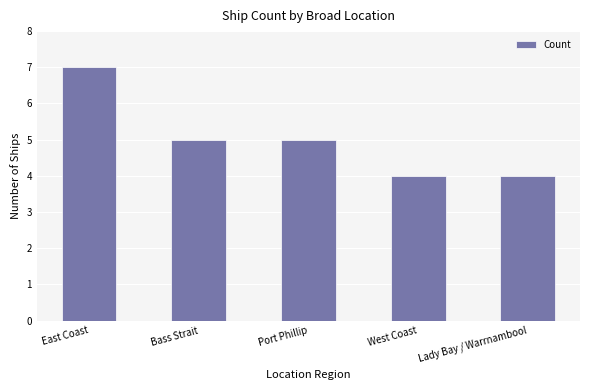

How many values are between 4 and 5?

4